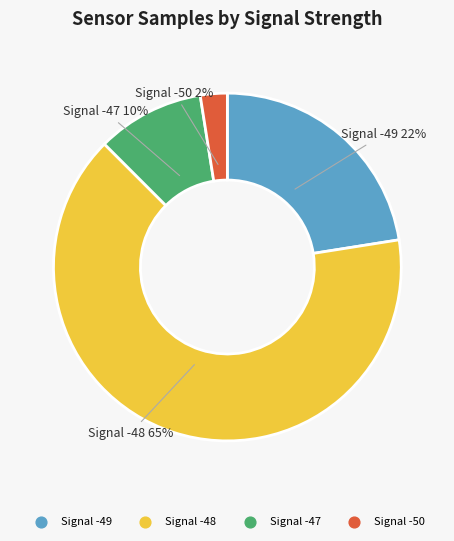

To the nearest percent, what is the average slice percentage?

25%